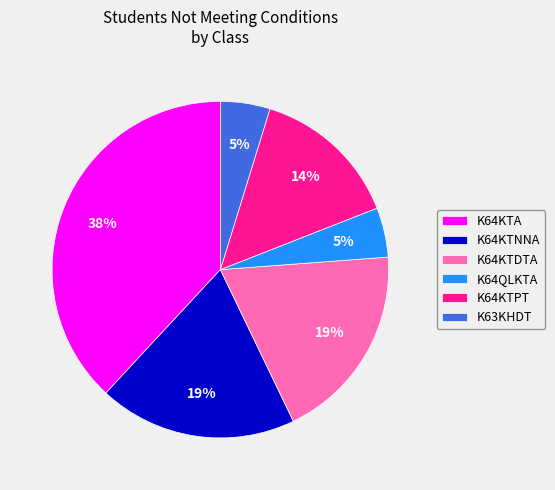

How many segments does this pie chart have?

6